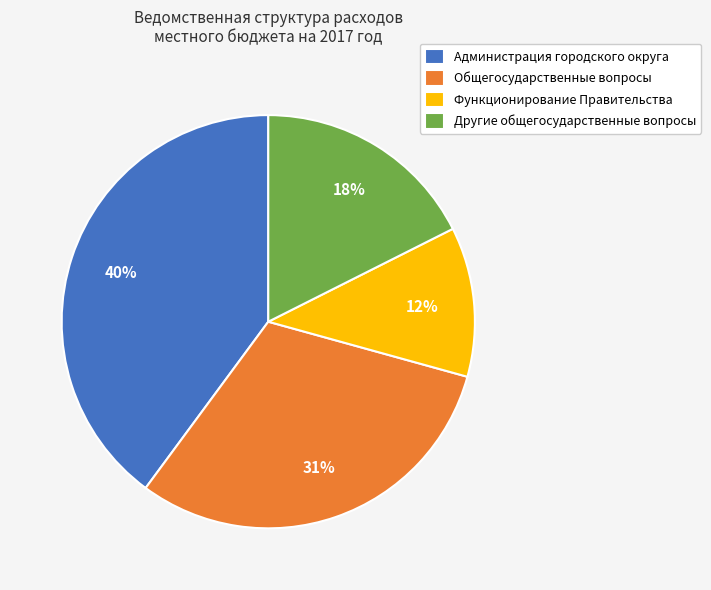

Is the sum of Функционирование Правительства and Администрация городского округа greater than half?

Yes